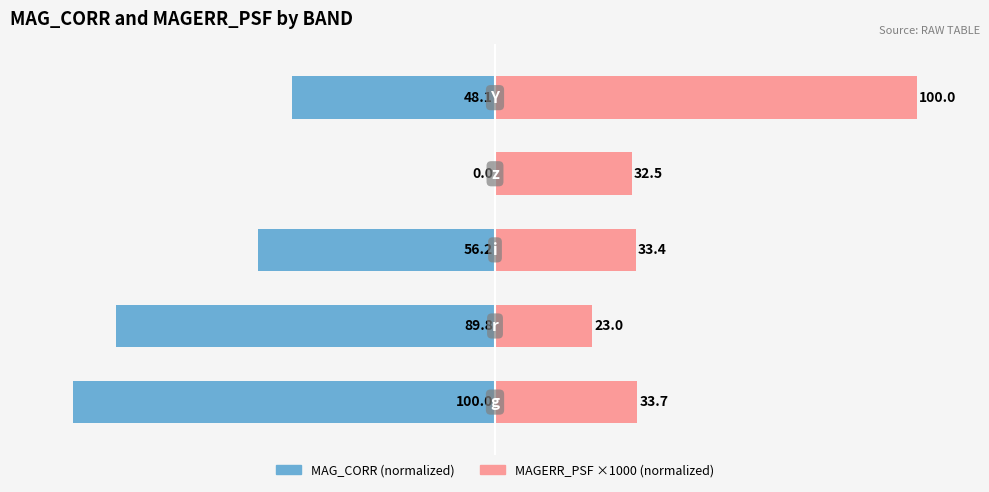

Reading left to right, list all the values displayed in this chart.

MAG_CORR: -100.0	-89.8	-56.2	0.0	-48.1
MAGERR_PSF (×1000): 33.7	23.0	33.4	32.5	100.0